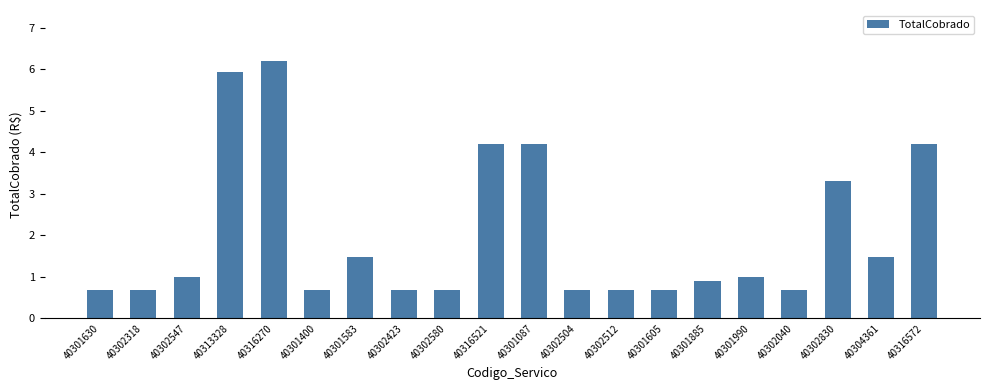

What is the change in value from 40302547 to 40302040?

-0.3